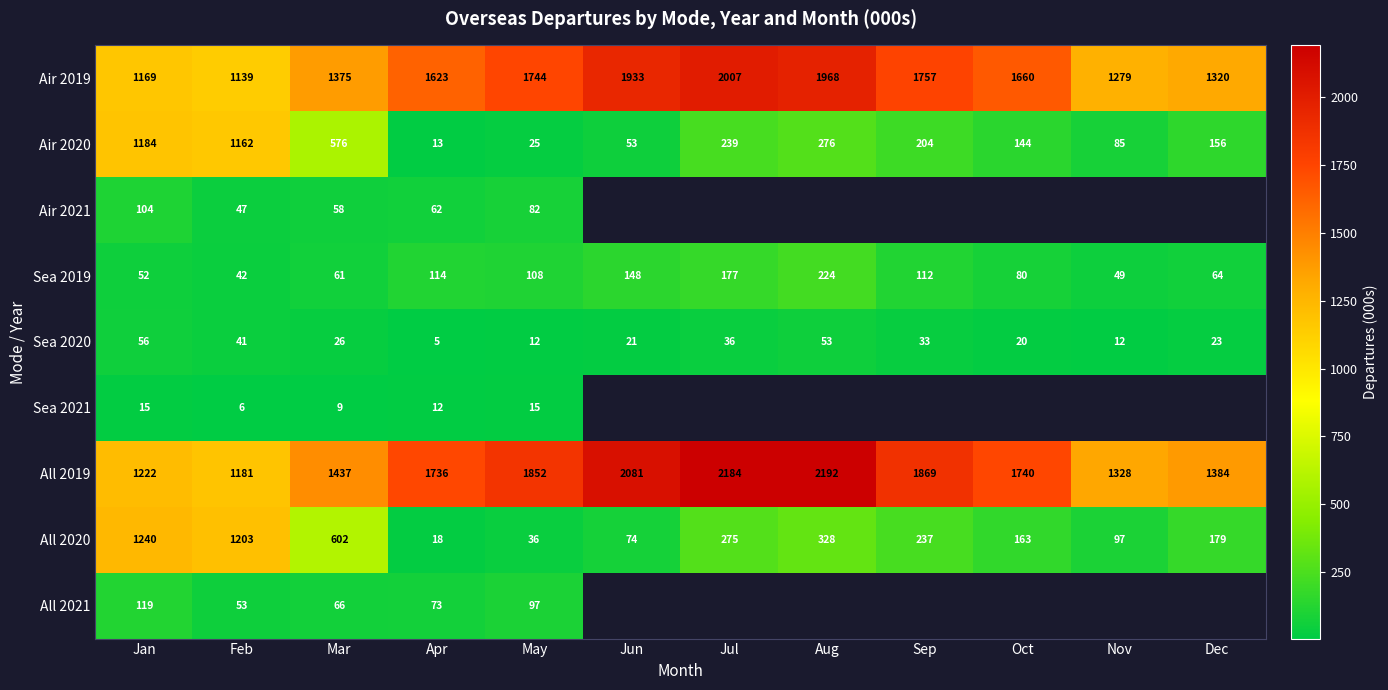

Count the number of categories in the chart.

12